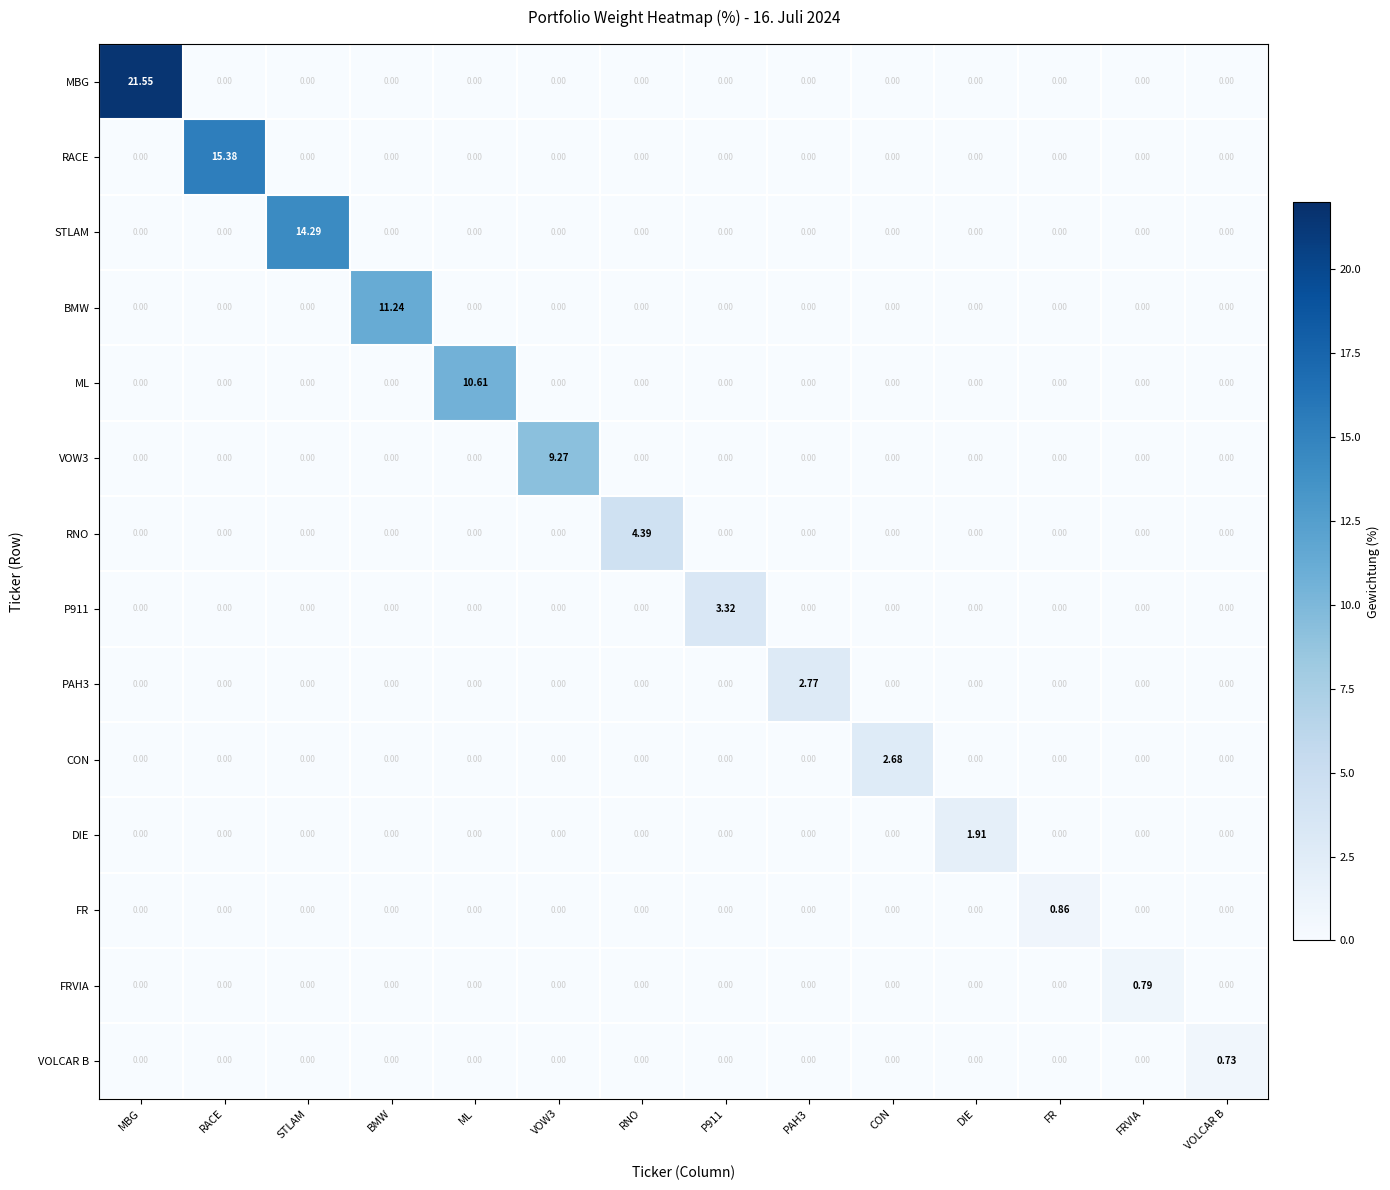

At which category is the sum across all series the highest?

MBG